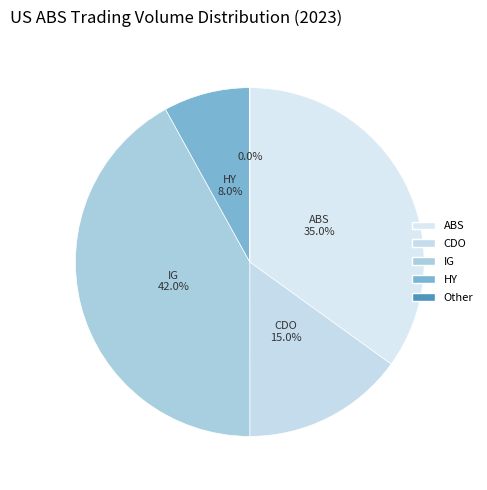

Does ABS represent more than half of the total?

No